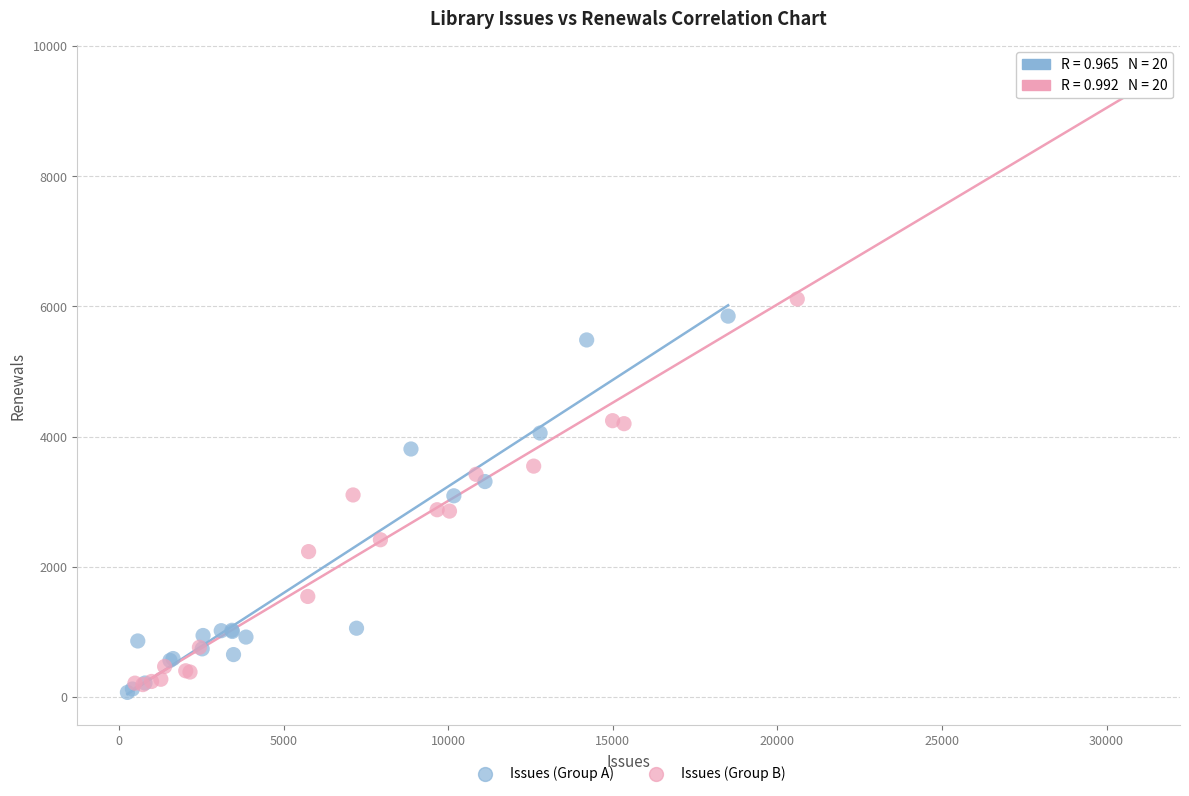

Which series reaches the maximum Y coordinate?

Issues (Group B)